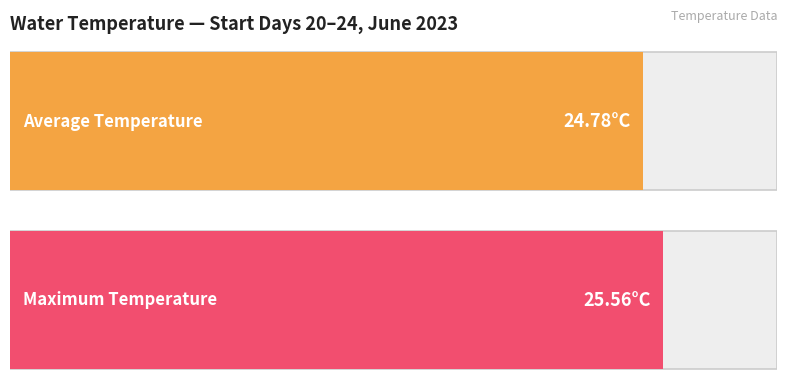

Does the chart contain any negative values?

No